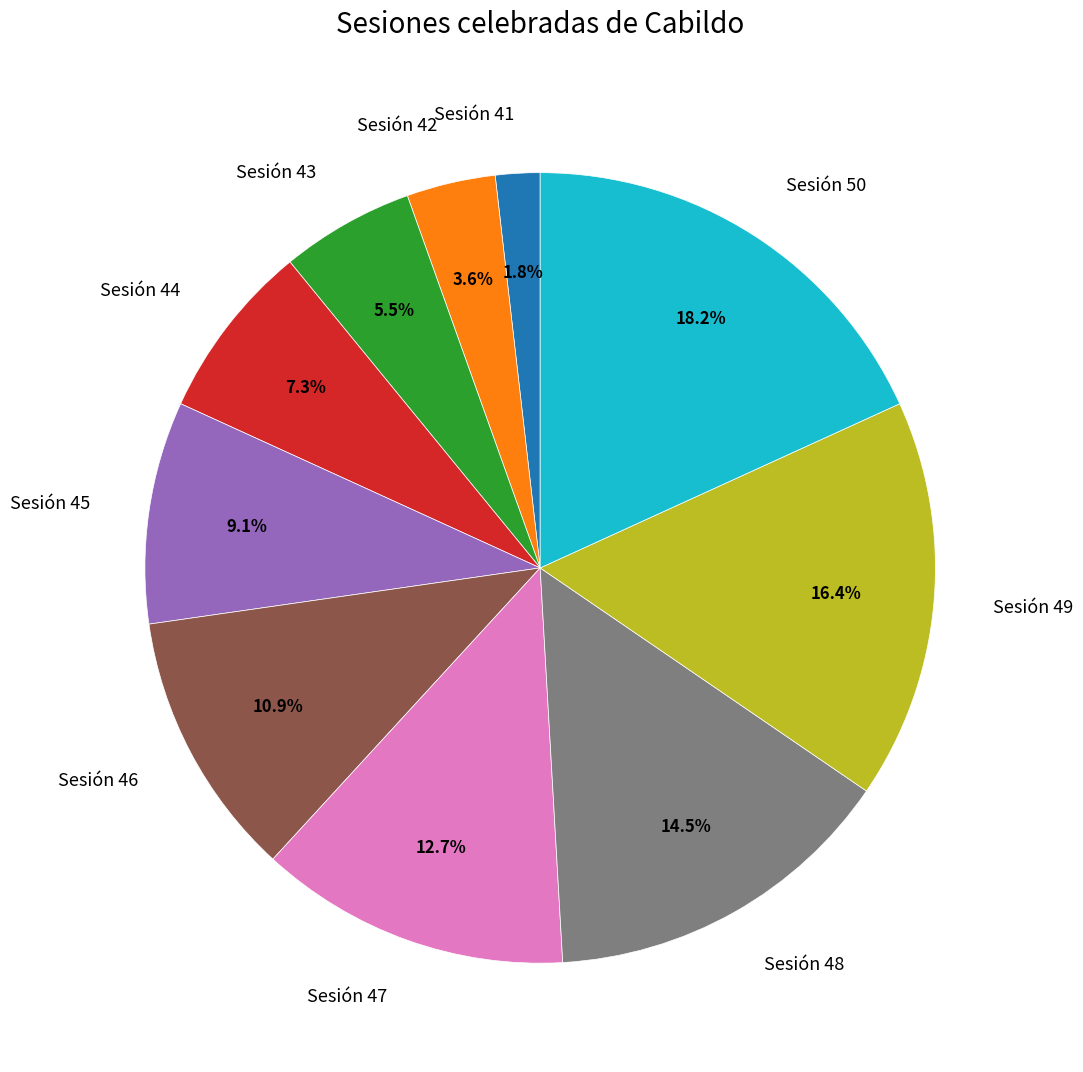

Rank the categories by value from highest to lowest.

Sesión 50, Sesión 49, Sesión 48, Sesión 47, Sesión 46, Sesión 45, Sesión 44, Sesión 43, Sesión 42, Sesión 41